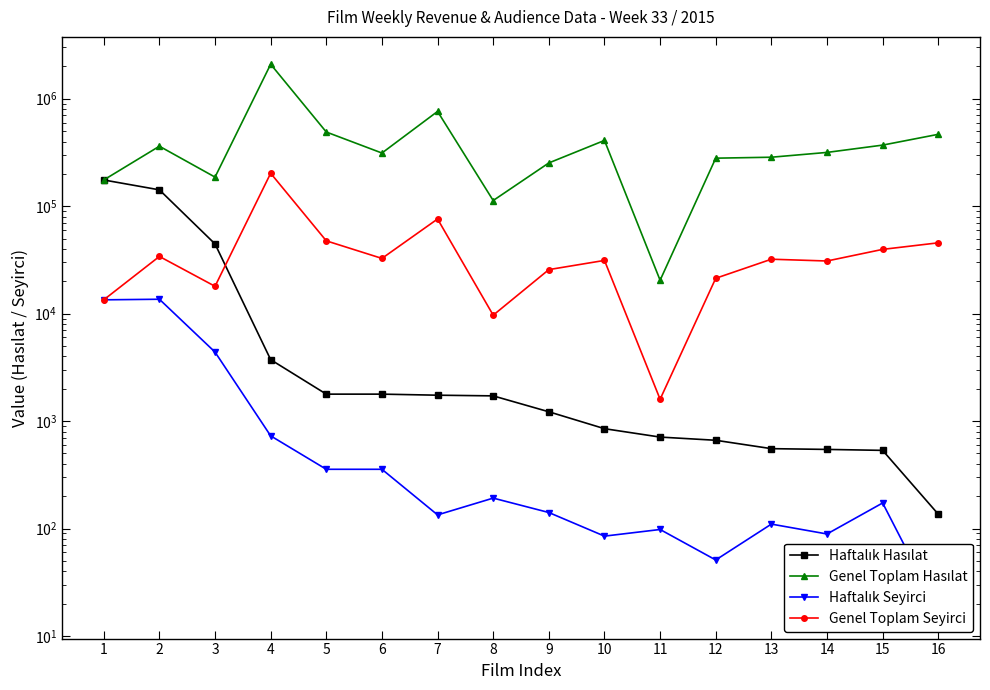

The value of Haftalık Hasılat at 5 is 1009.7. True or false?

False